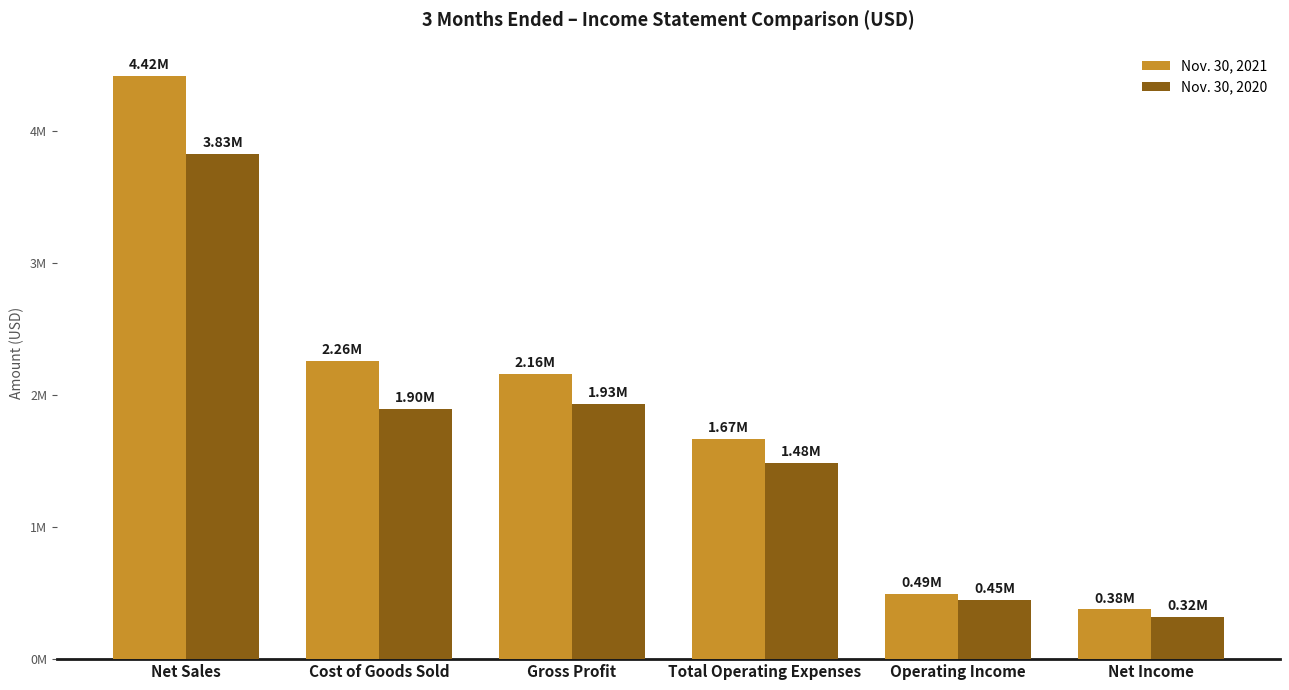

Are the bars horizontal?

No